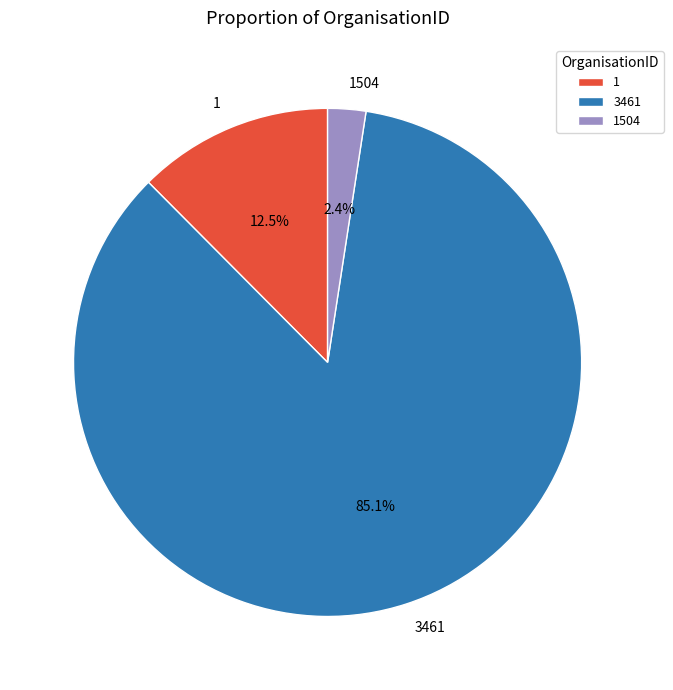

What is the majority slice?

3461